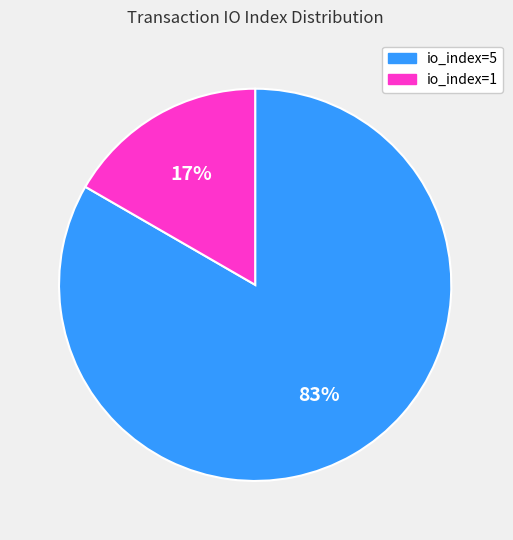

Rank the categories by value from highest to lowest.

io_index=5, io_index=1